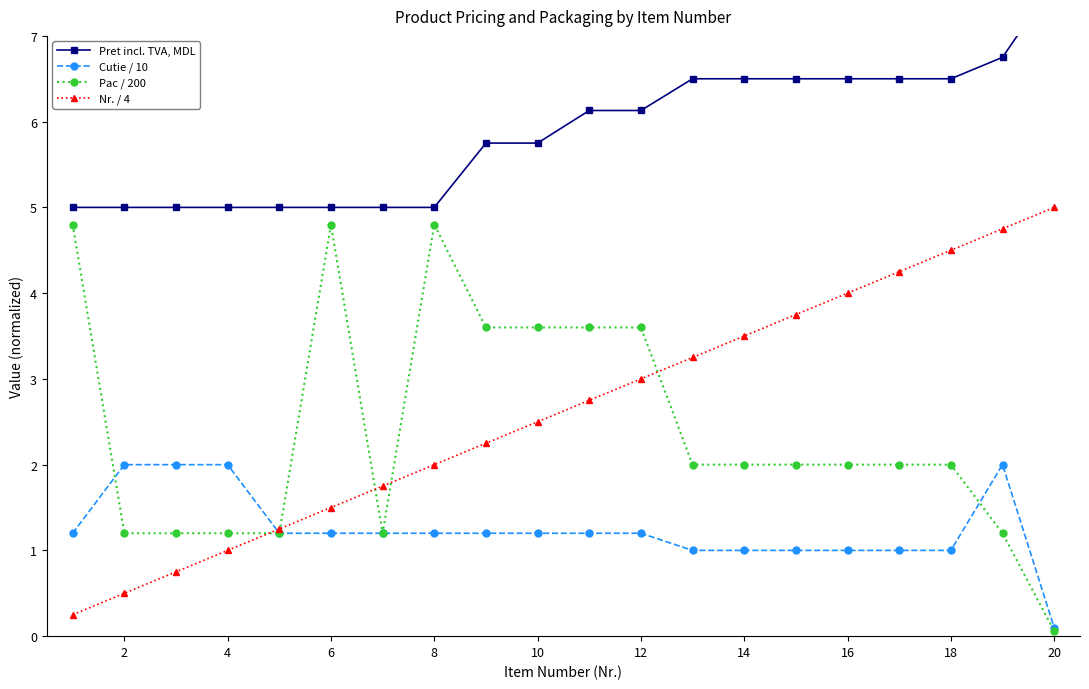

What is the maximum value for Cutie / 10?

2.0